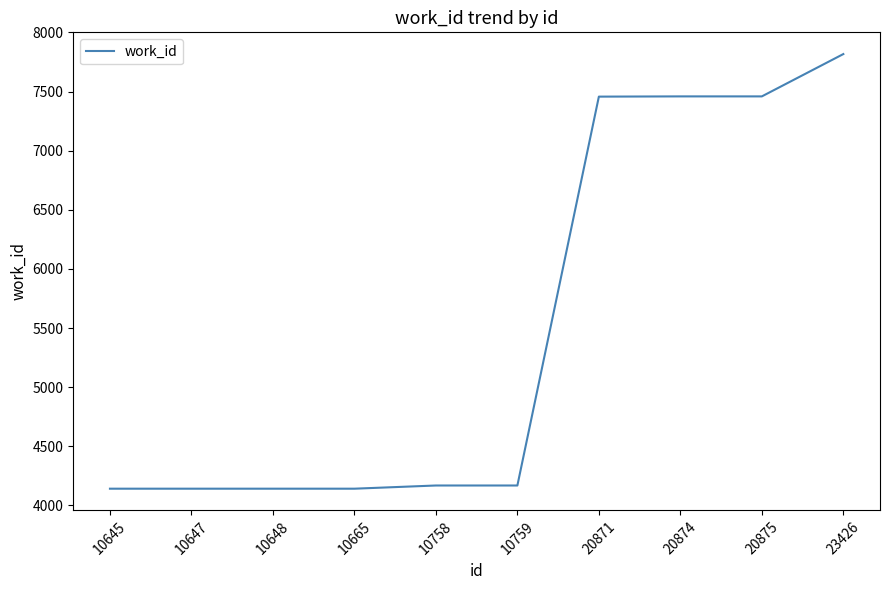

What is the minimum value shown in the chart?

4141